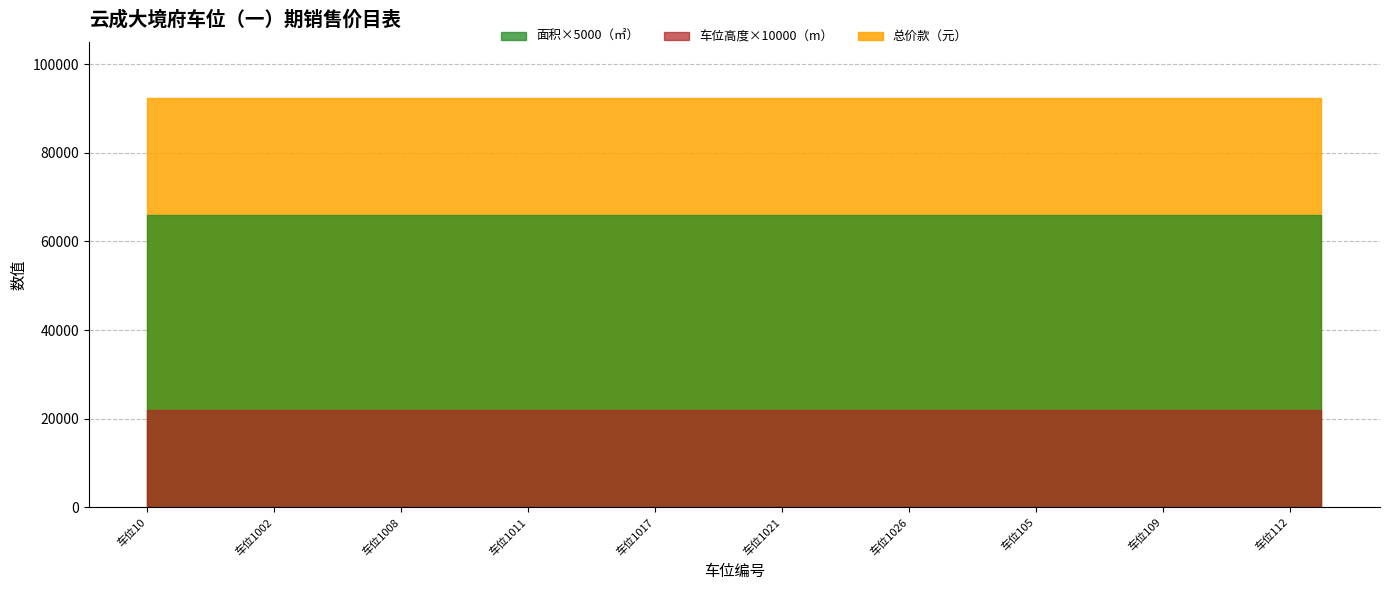

True or false: 面积（㎡） and 车位高度（m） intersect in this chart.

False